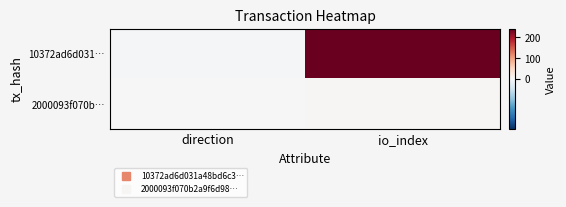

What is the total value across all series at io_index?

240